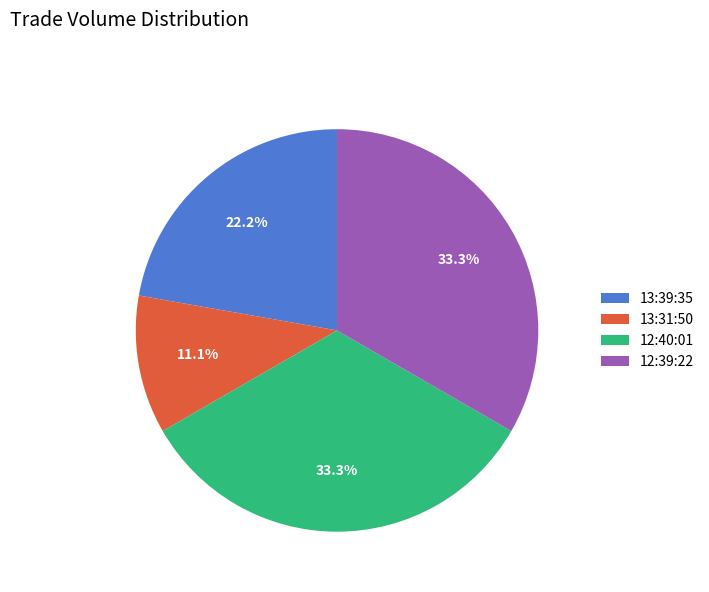

To the nearest percent, what is the difference between the 12:40:01 and 13:31:50 slice percentages?

22%